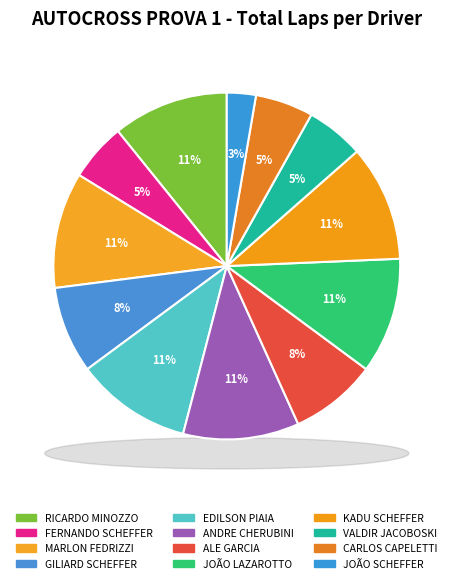

Between ANDRE CHERUBINI and CARLOS CAPELETTI, which is larger?

ANDRE CHERUBINI